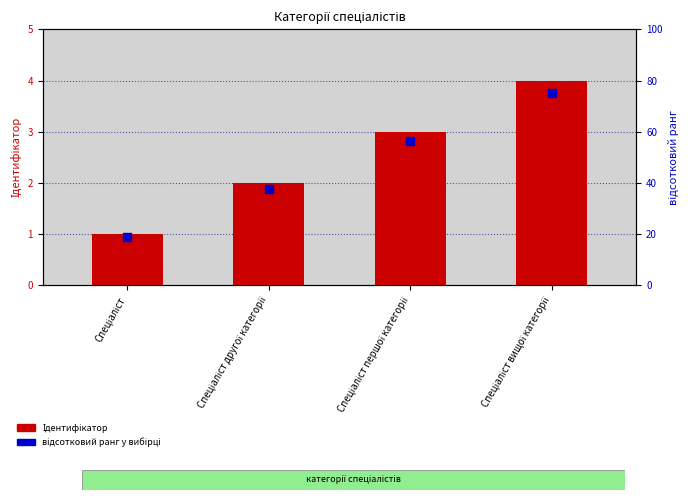

At which category is the sum across all series the highest?

Спеціаліст вищої категорії